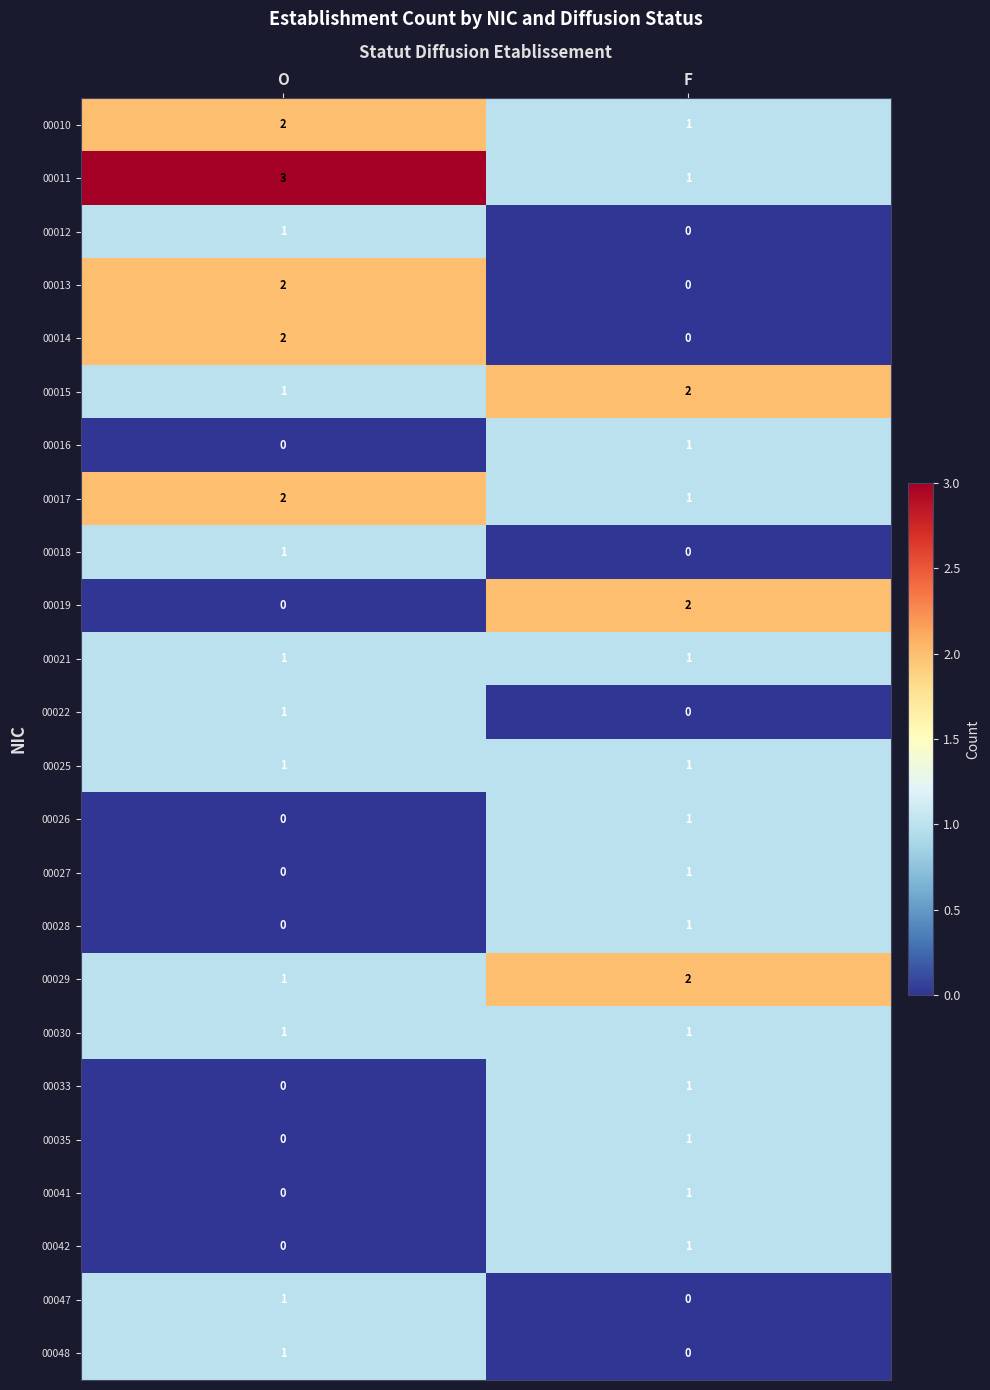

Is it true that 00018 equals 0 at O?

False